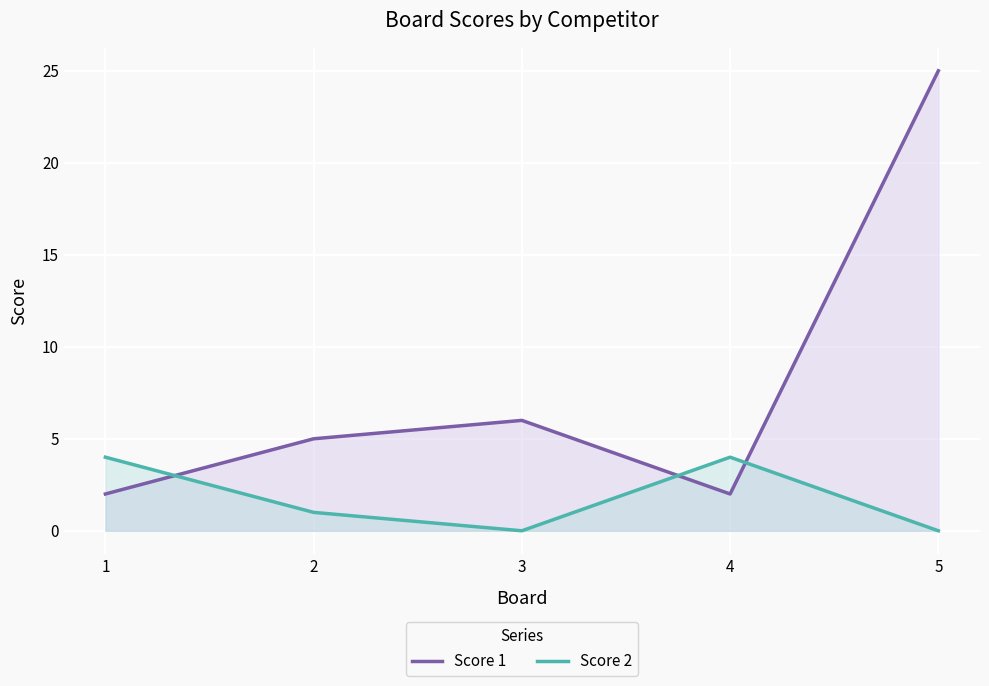

What is the spread (max minus min) of values at 5?

25